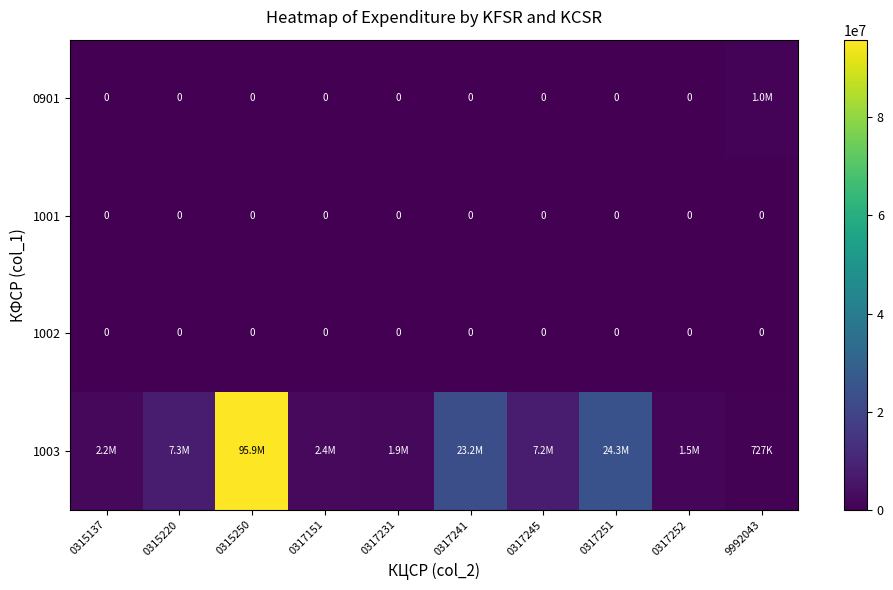

At how many categories does at least one series exceed 35698528?

1